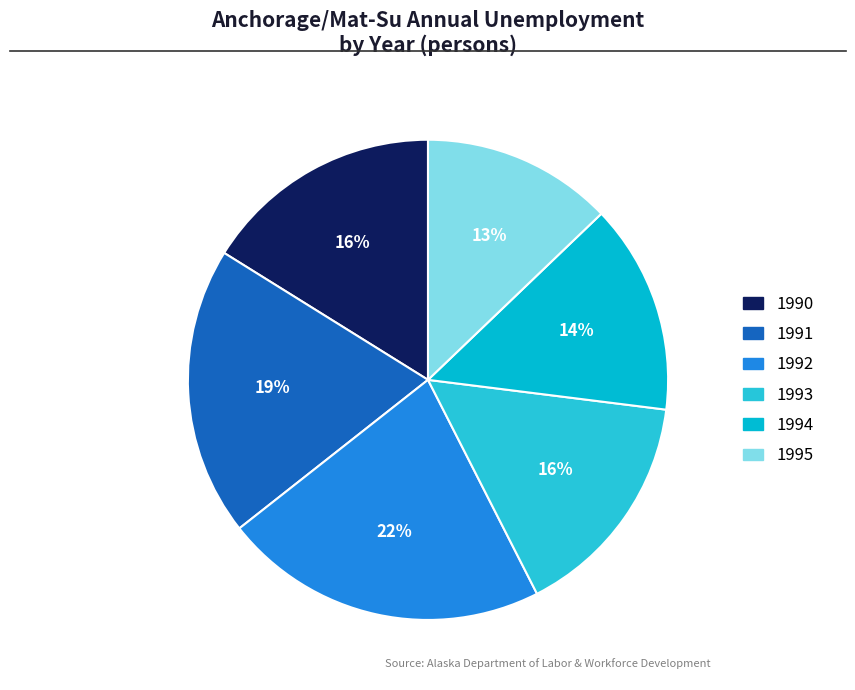

True or false: 1994 accounts for 3% of the total.

False